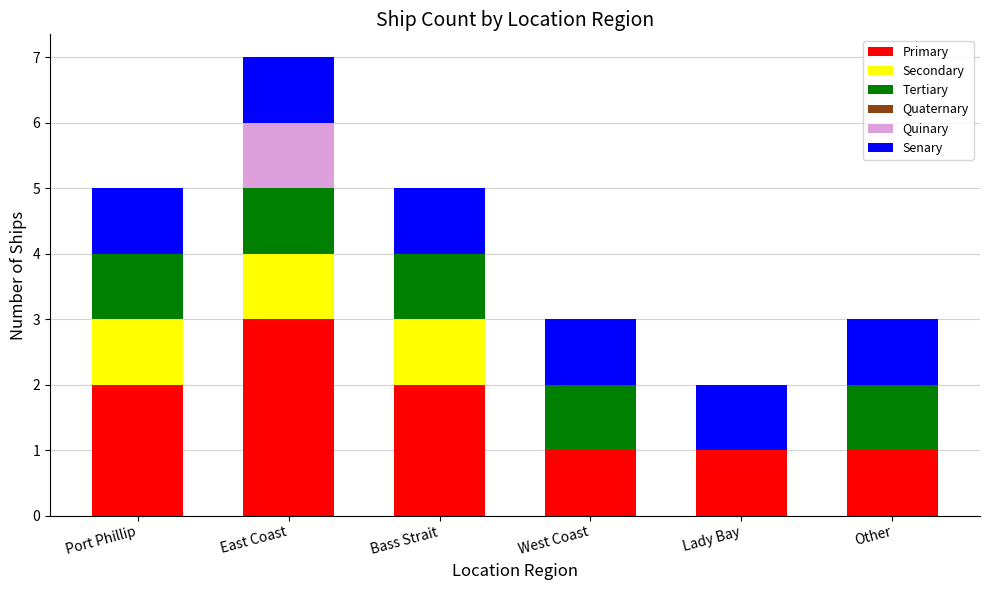

How many distinct data groups are displayed?

5